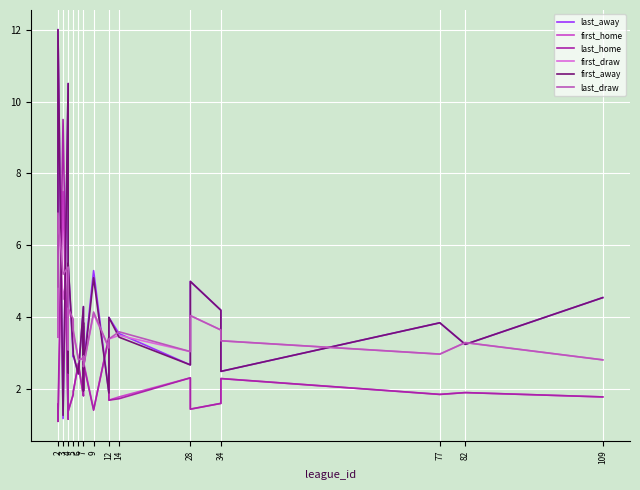

Between which two adjacent categories do last_home and first_draw first intersect?

2 and 3